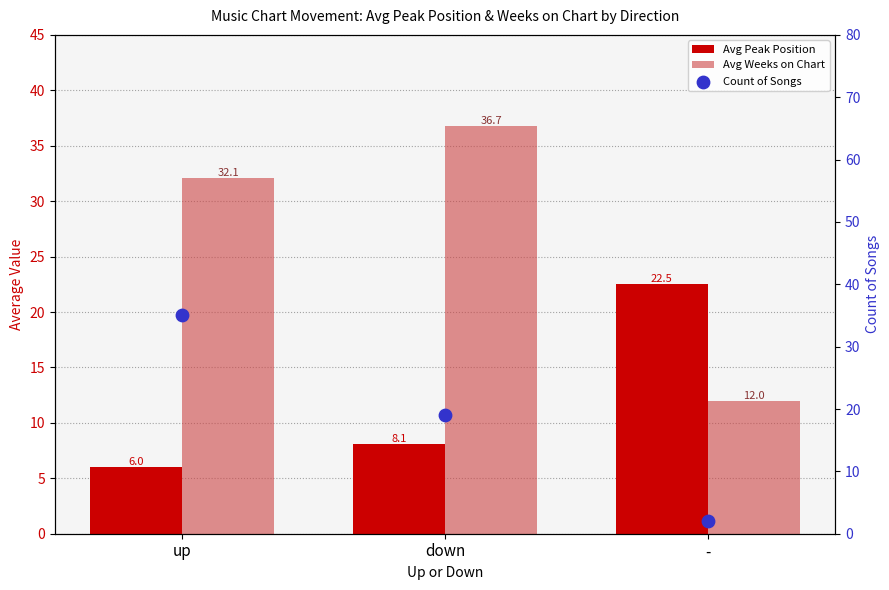

Which series reaches the maximum Y coordinate?

Avg Weeks on Chart